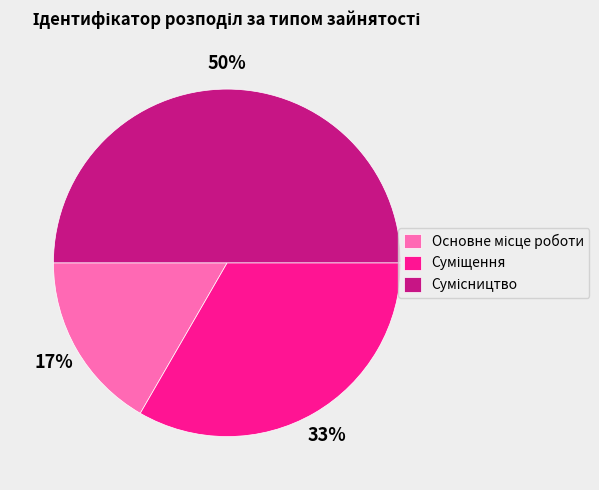

To the nearest percent, what is the difference between the largest and smallest slice percentages?

33%